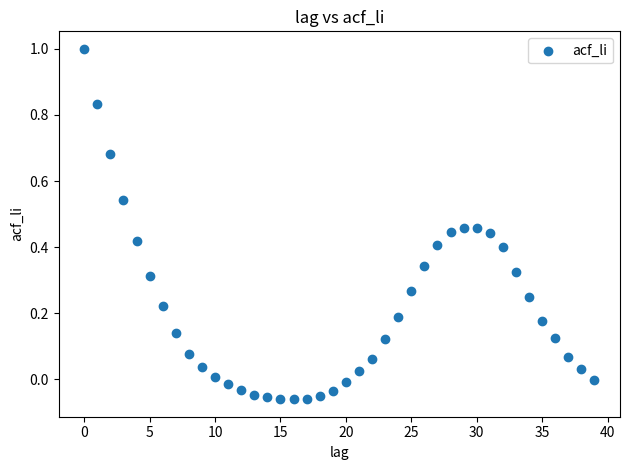

What is the range of Y values (max minus min)?

1.1